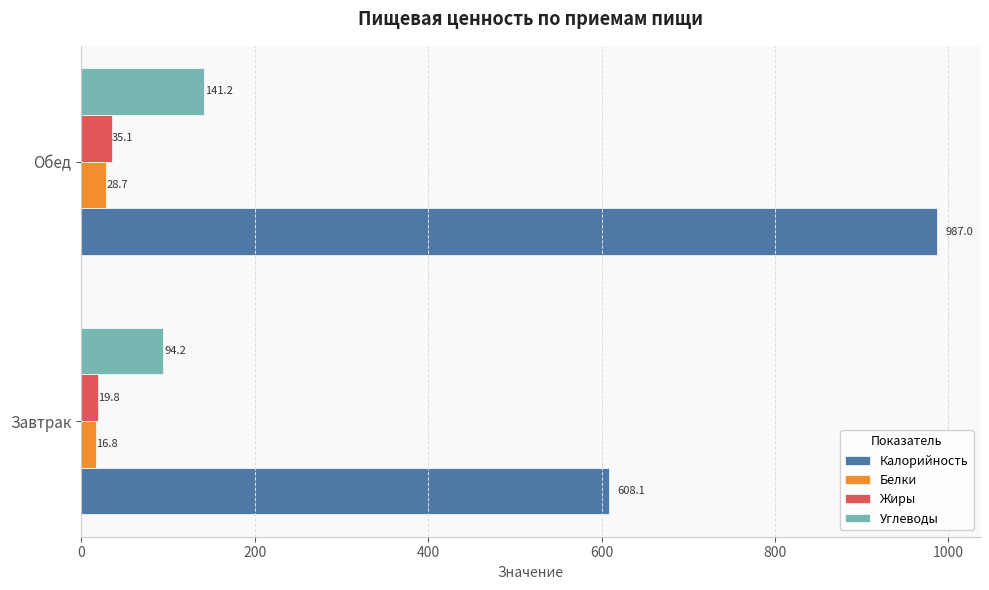

Read the Белки value at Завтрак.

16.8